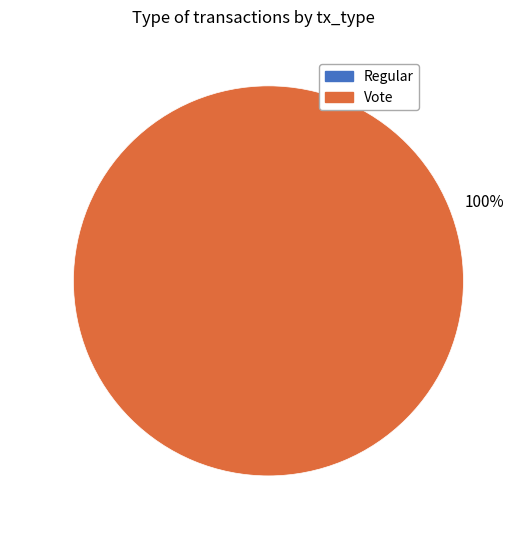

The Vote slice represents 100% of the pie. True or false?

True